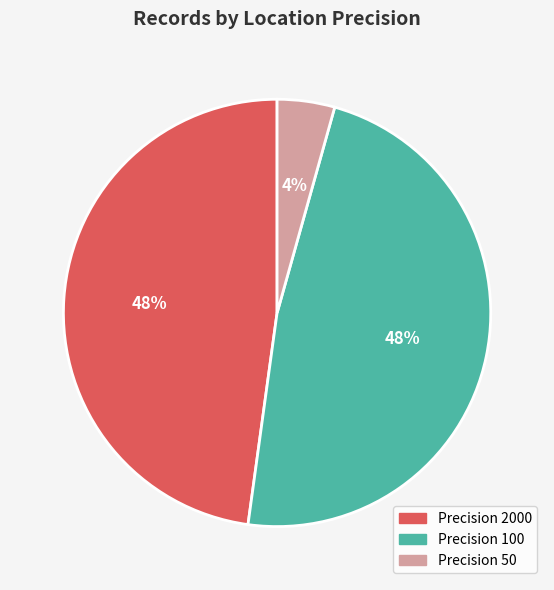

To the nearest percent, what is the average slice percentage?

33%